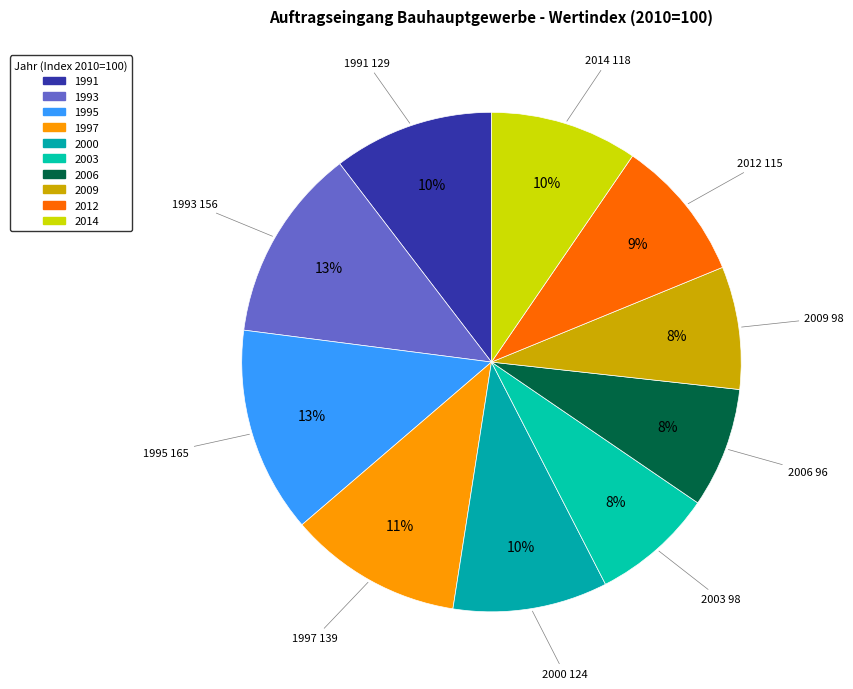

Count the number of slices in the pie.

10